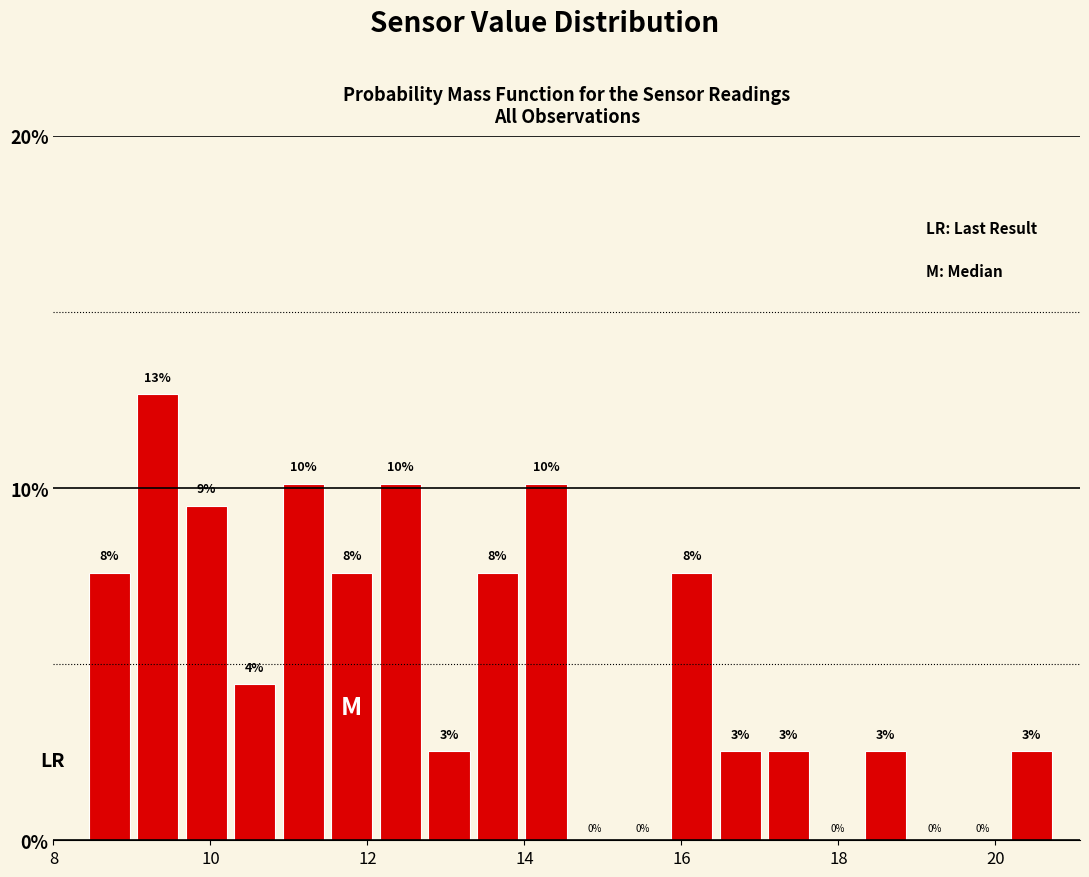

Around what value on the x-axis is the tallest bar? Give the approximate position of its centre, as read against the axis.

9.4